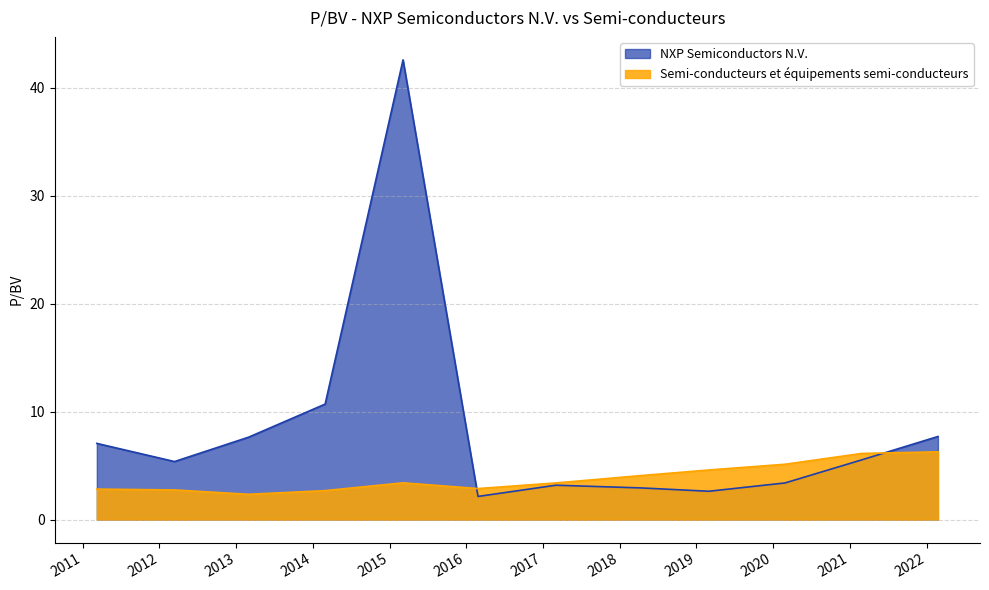

What are all the series names shown in the legend?

NXP Semiconductors N.V., Semi-conducteurs et équipements semi-conducteurs